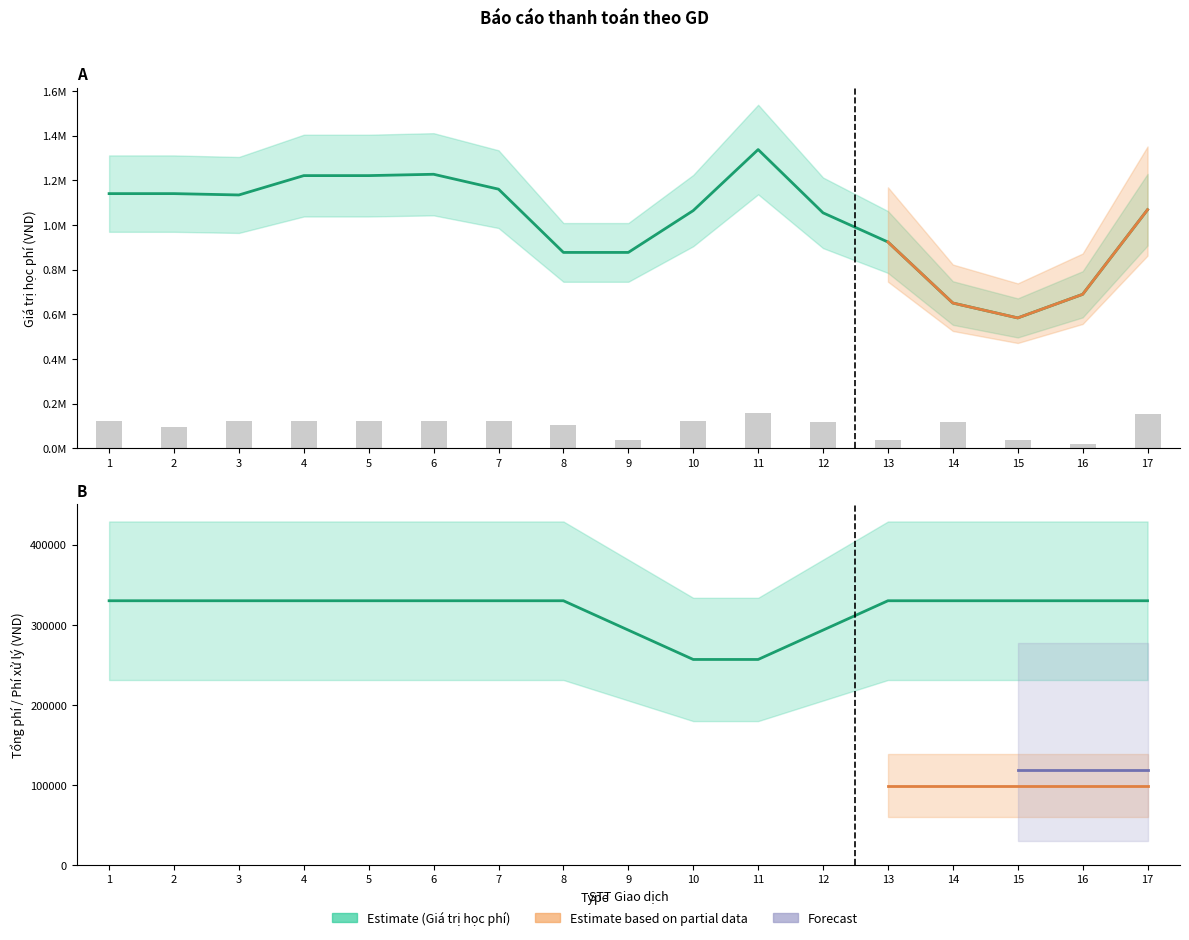

How many data points in Giá trị học phí are less than 120900?

8